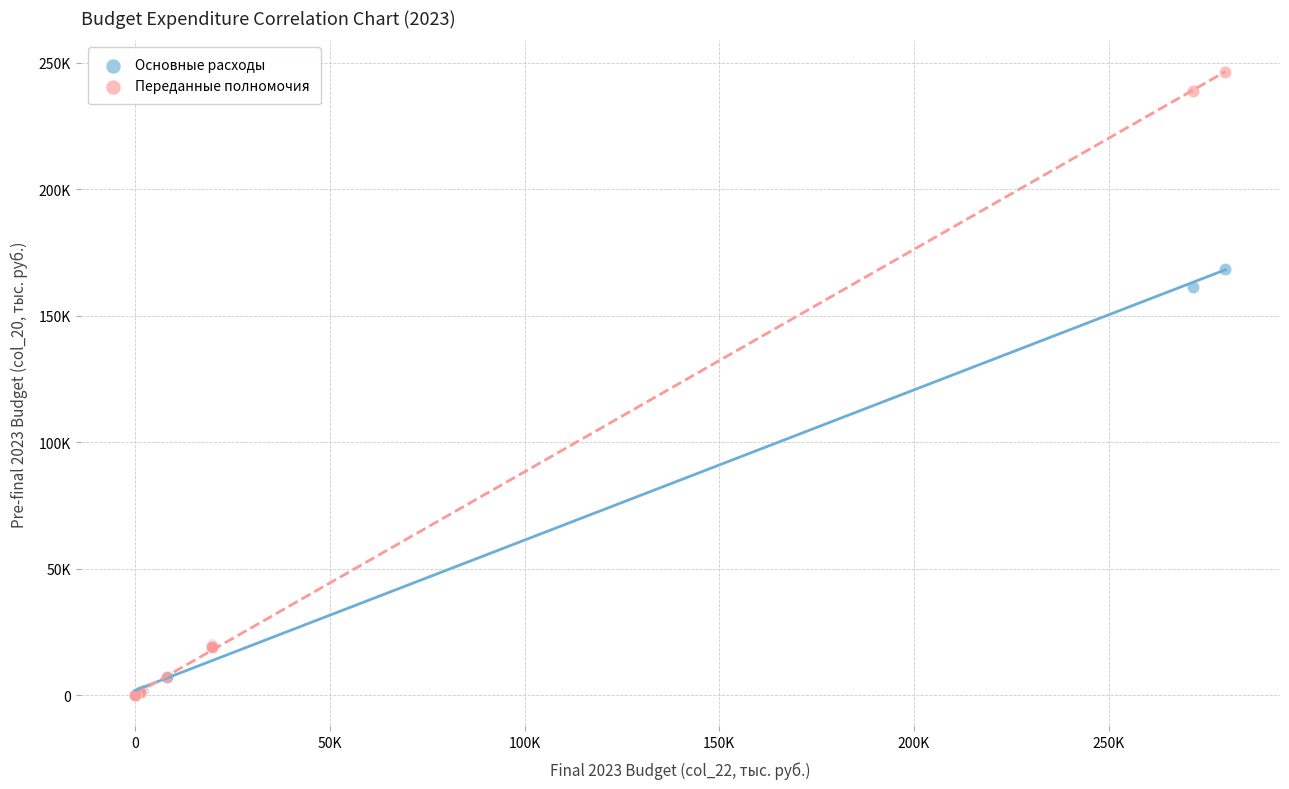

Which series contains the highest Y value?

Переданные полномочия